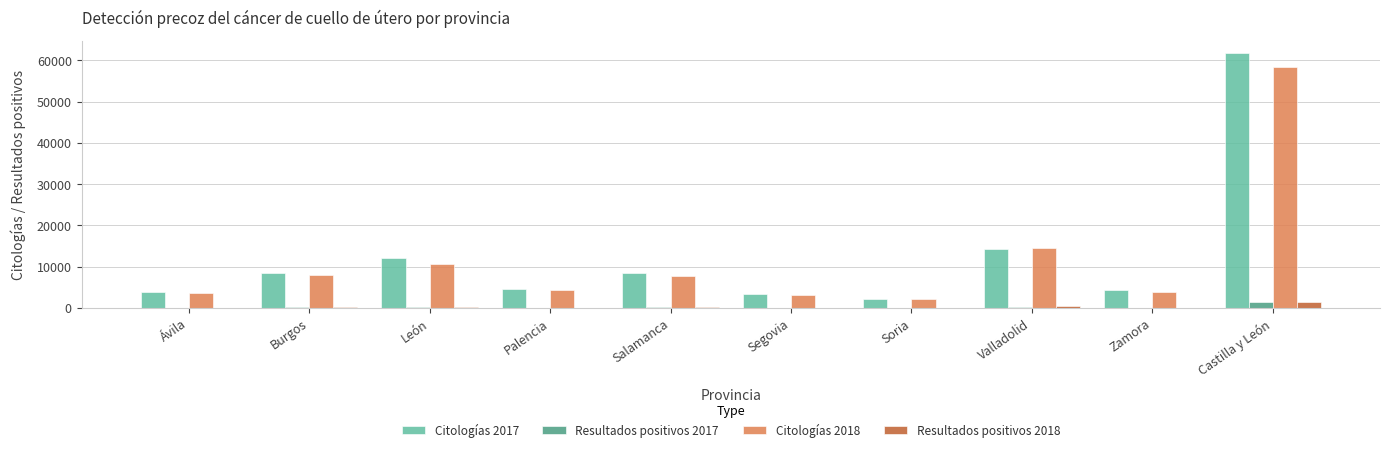

Are the bars grouped side by side (vs. stacked)?

Yes